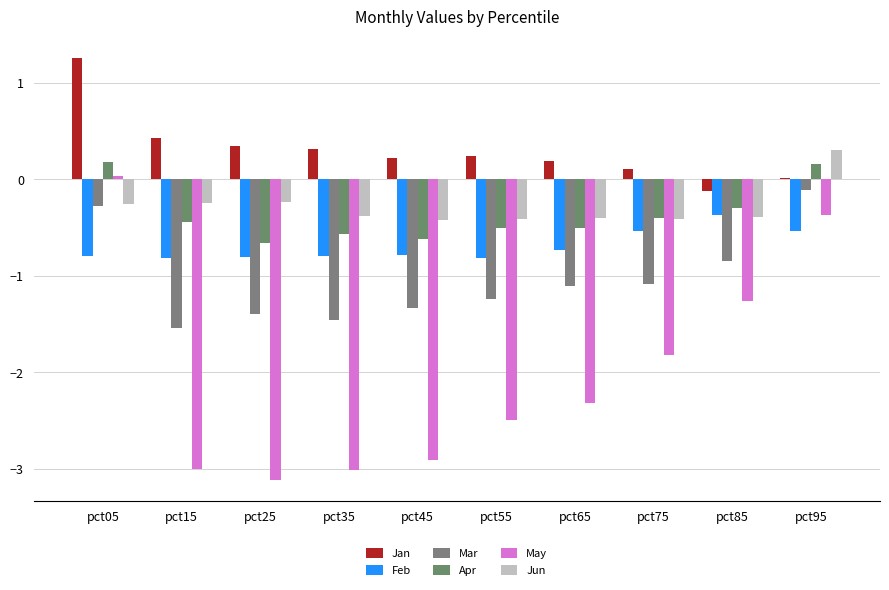

At how many categories does at least one series exceed -2?

10